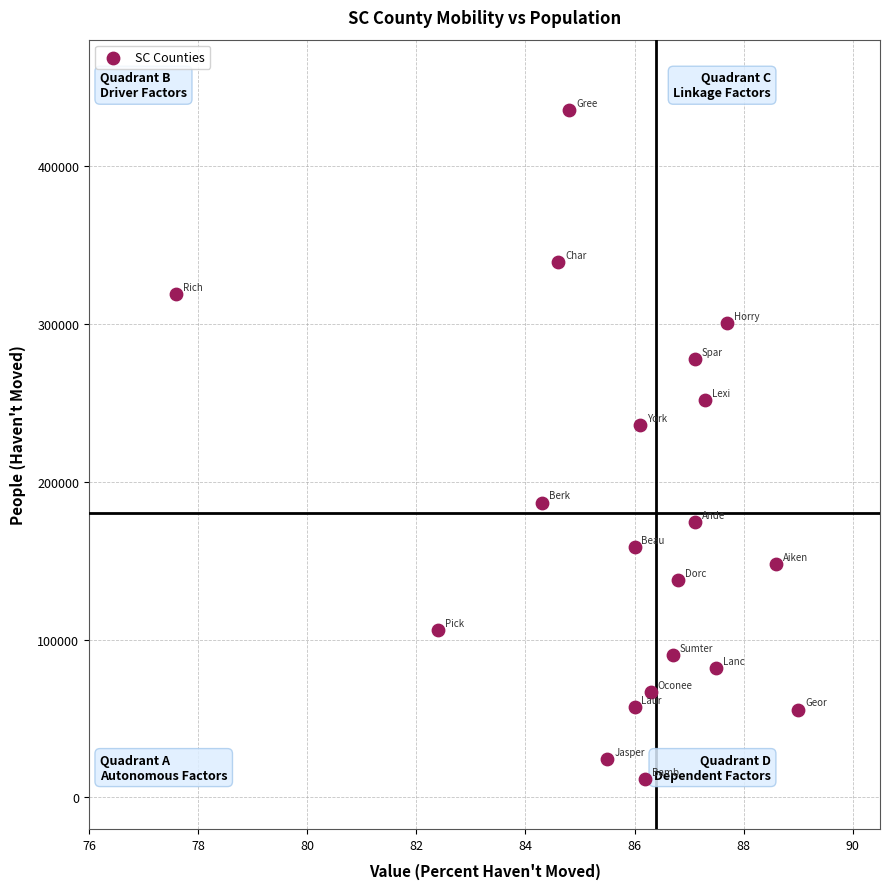

What Y value in the scatter plot is closest to 223478?

235858